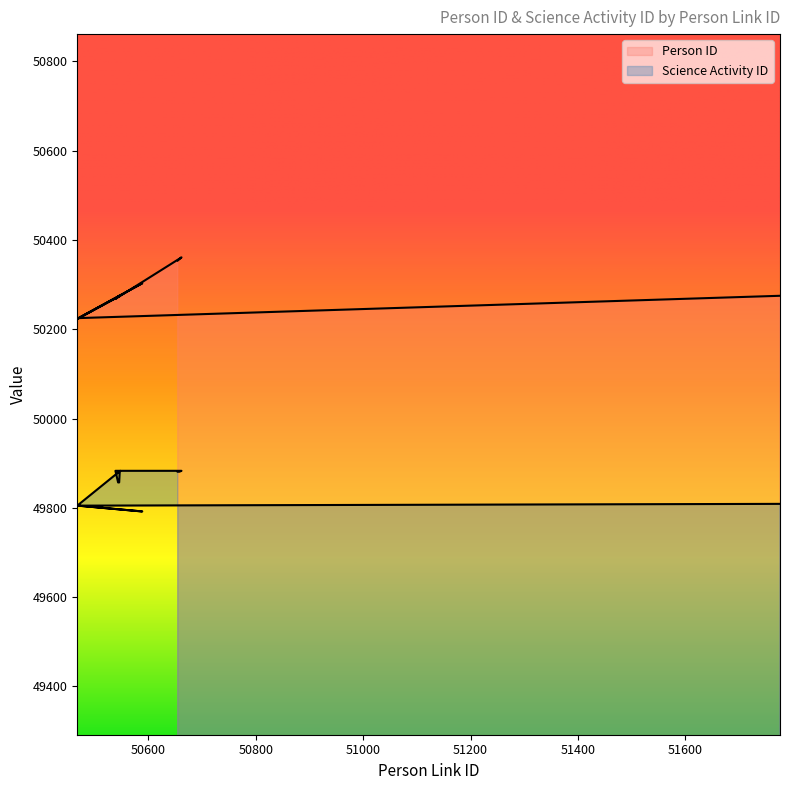

What is the minimum value shown in the chart?

49792